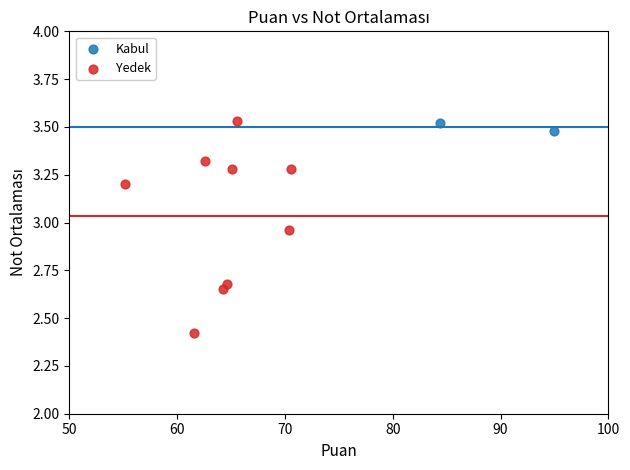

What are all the series names shown in the legend?

Kabul, Yedek